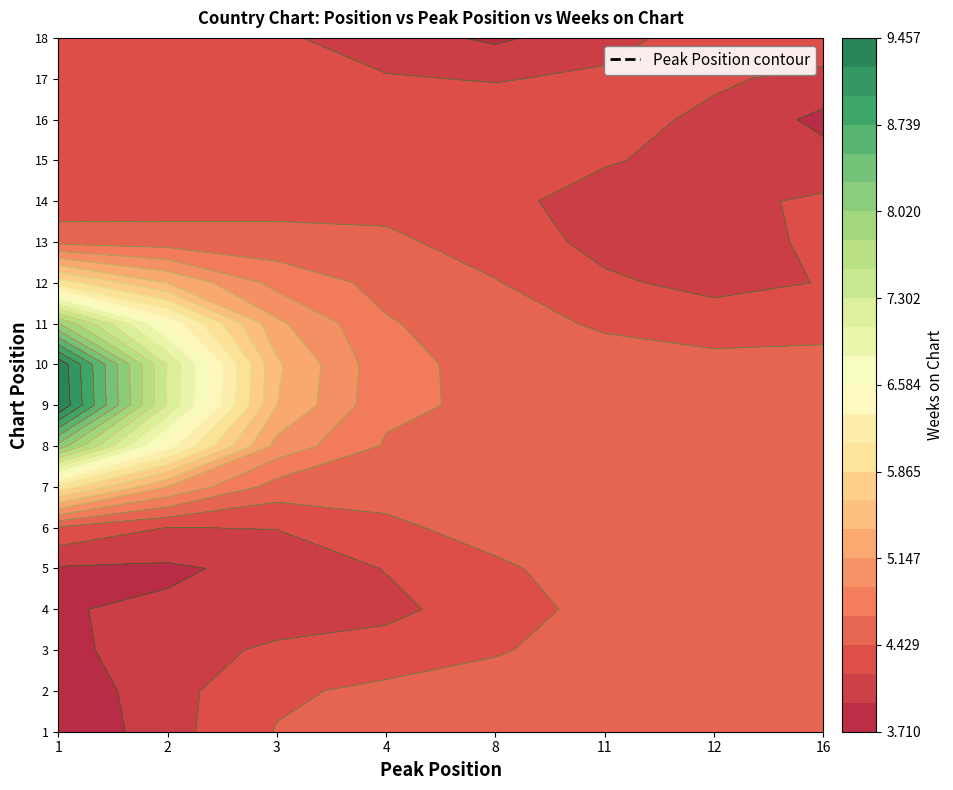

What is the spread (max minus min) of values at 3?

2